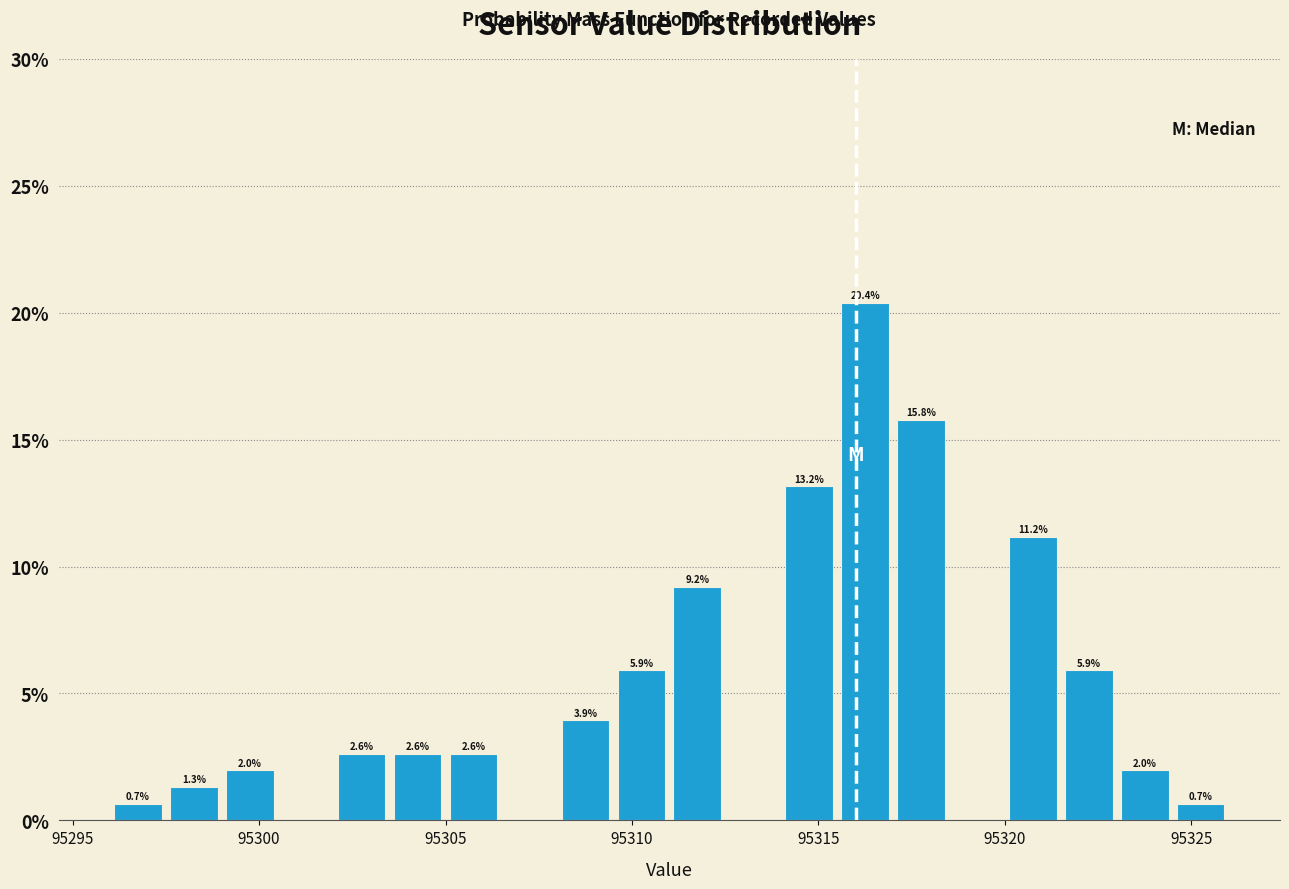

Around what value on the x-axis is the tallest bar? Give the approximate position of its centre, as read against the axis.

95316.5